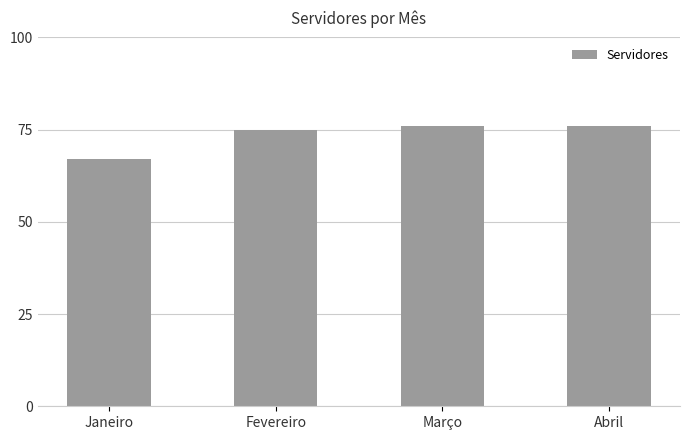

Is it true that the value at Janeiro is 67?

True